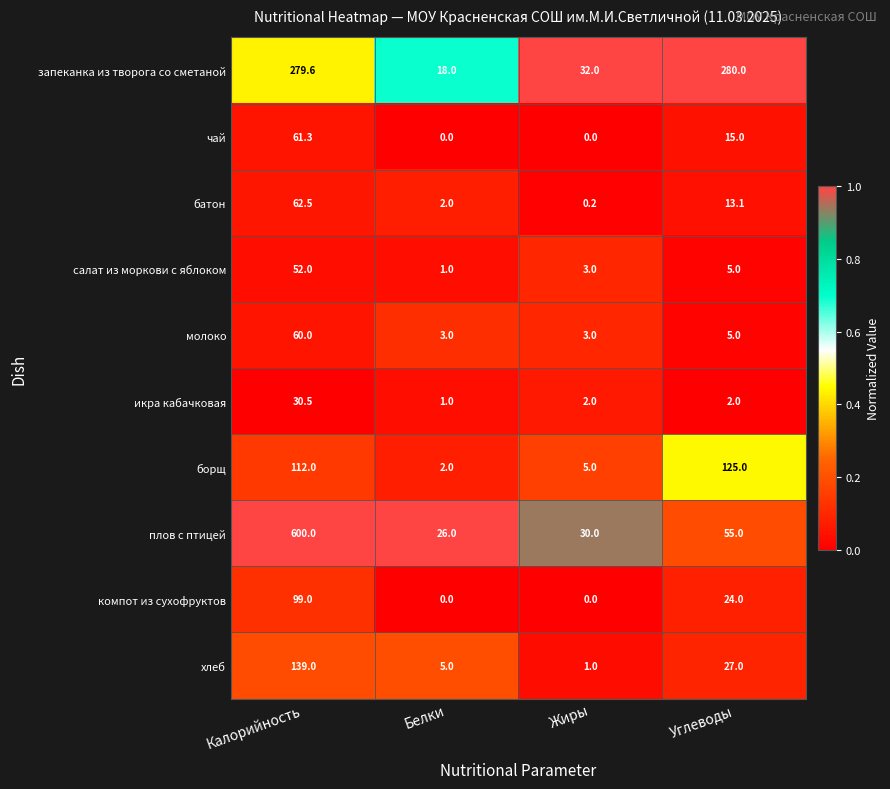

Which series changed the most between Калорийность and Жиры?

плов с птицей